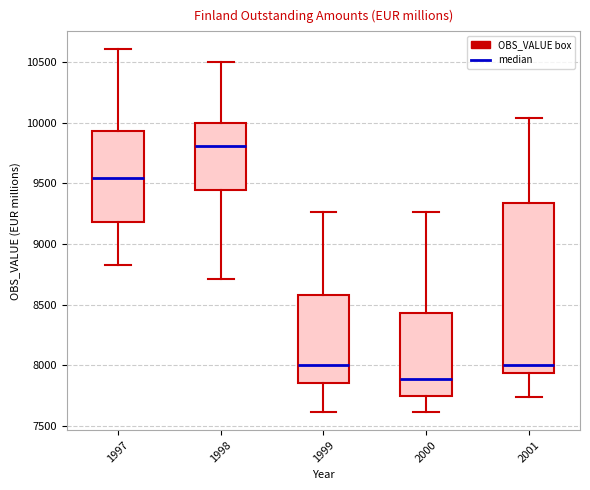

Reading left to right, read every box against the y-axis: the position of its median line, the range the box covers, and the ends of its whiskers. The values are not printed on the chart, so give them approximately, as read against the axis.

1997: median 9550, box 9200 to 9950, whiskers 8850 to 10600
1998: median 9800, box 9450 to 10000, whiskers 8700 to 10500
1999: median 8000, box 7850 to 8600, whiskers 7600 to 9250
2000: median 7900, box 7750 to 8450, whiskers 7600 to 9250
2001: median 8000, box 7950 to 9350, whiskers 7750 to 10050